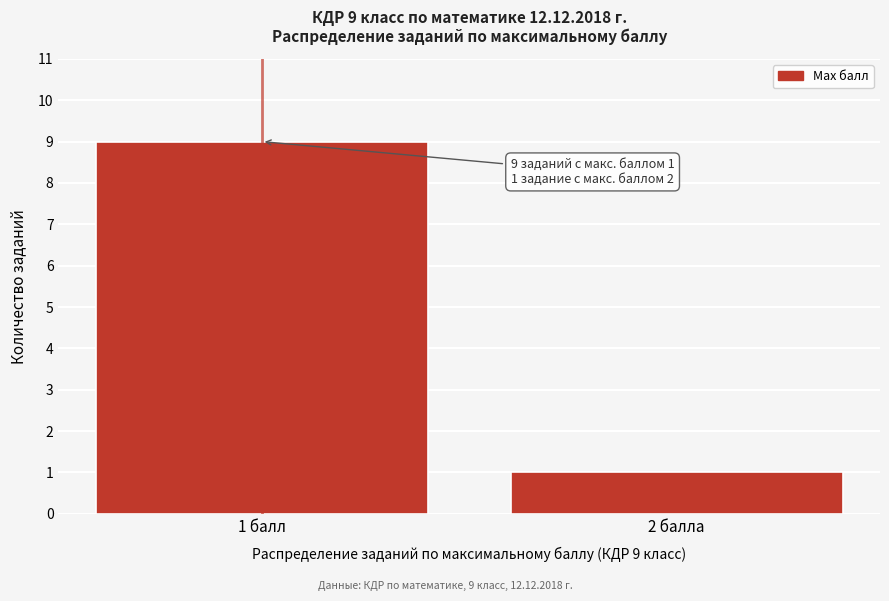

Reading left to right, what are all the values shown in this chart?

9	1